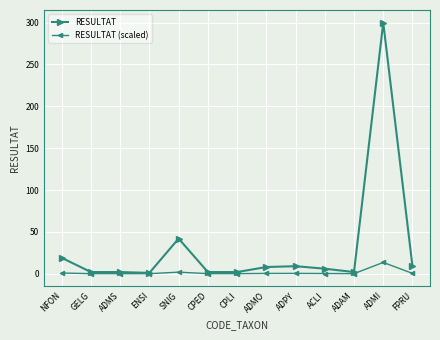

What is the difference between the highest and lowest values at ADMO?

7.6